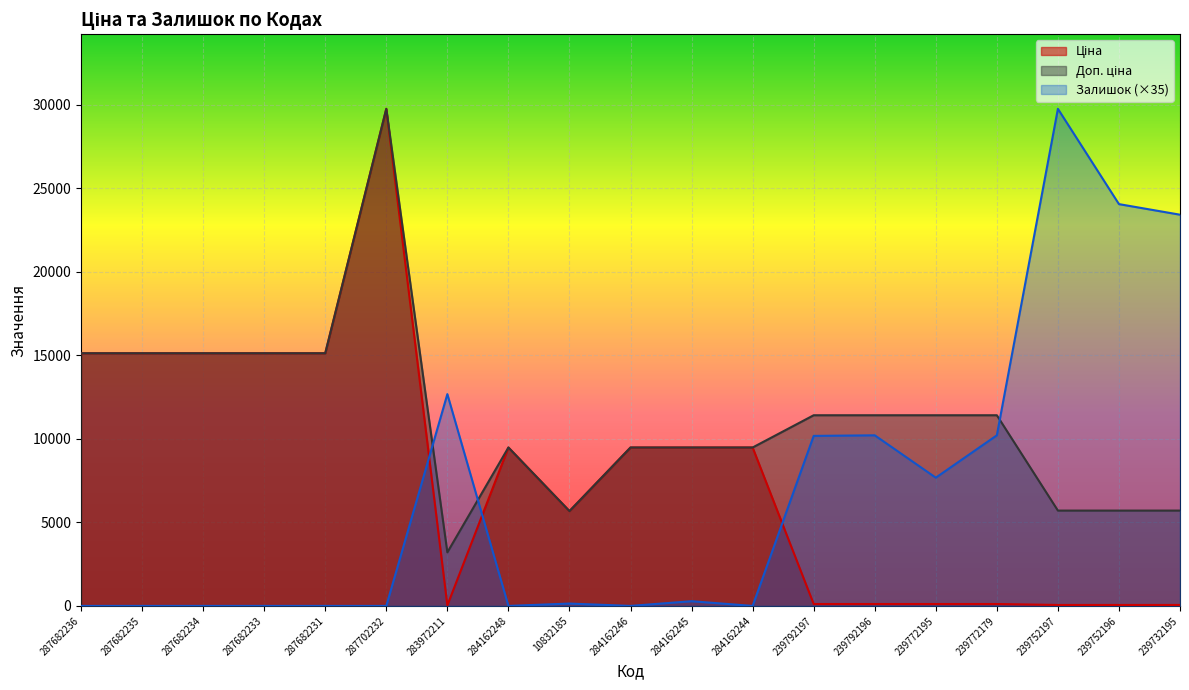

The value of Залишок (×35) at 284162244 is 10021.1. True or false?

False